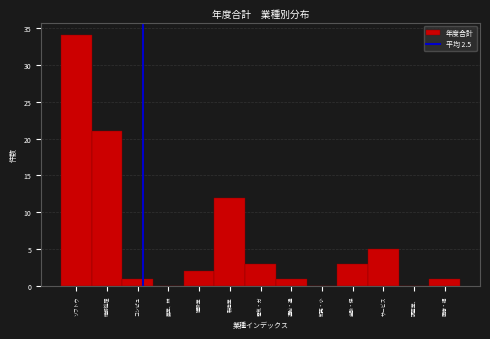

Reading left to right, extract all data points from this chart.

ソフトウ=34	情報処理=21	コンピュ=1	農業、林=0	建設業=2	製造業=12	電気・ガ=3	運輸・通=1	卸売・小=0	金融・保=3	サービス=5	調査業、=0	医療・福=1